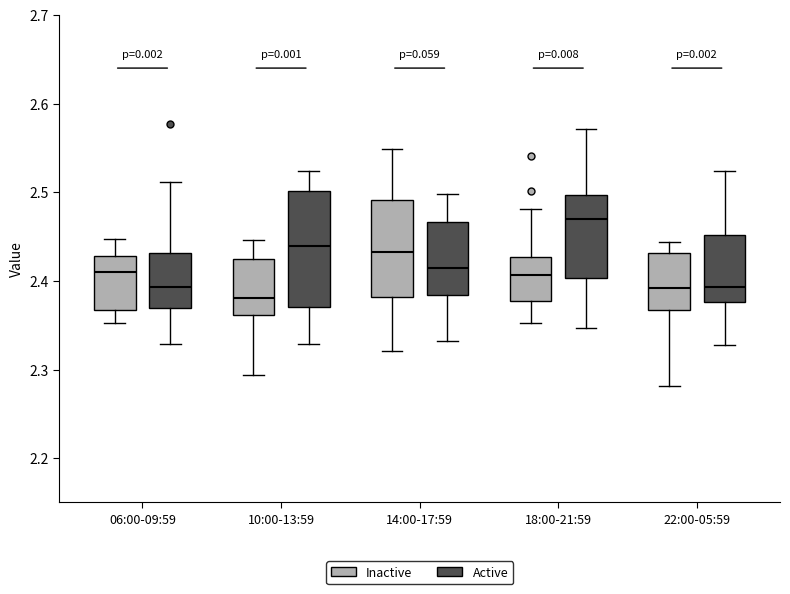

Where does the lower whisker of the box for 10:00-13:59 (Active) end on the y-axis? The values are not printed on the chart, so give them approximately, as read against the axis.

2.33